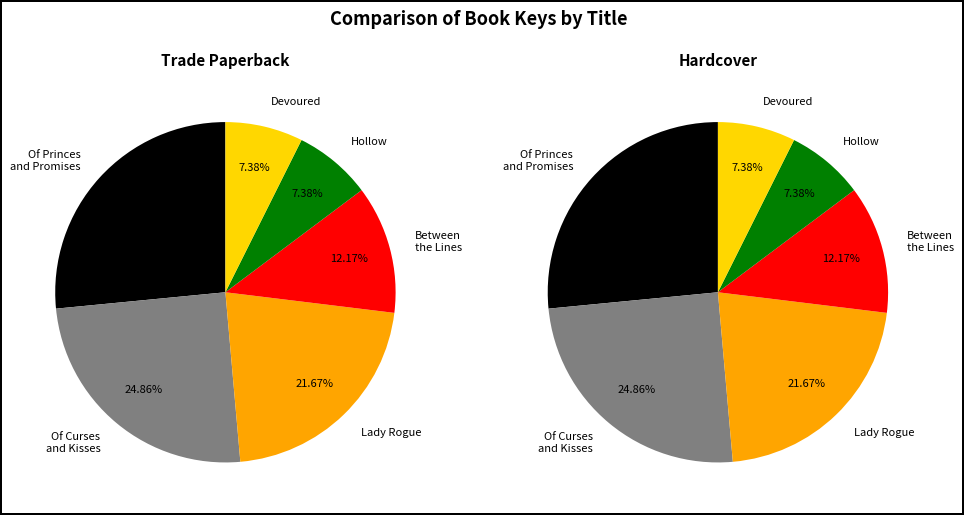

What is the smallest slice in the pie chart?

Devoured